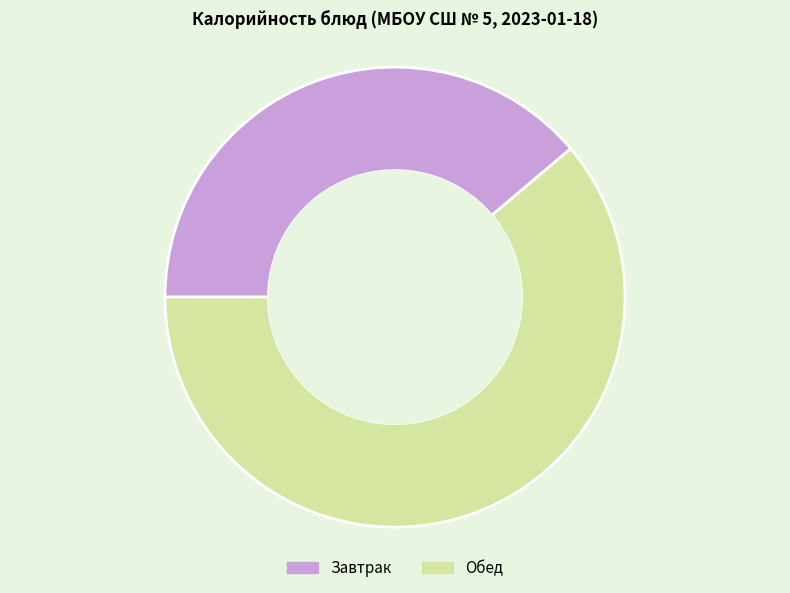

Rank the categories by value from highest to lowest.

Обед, Завтрак